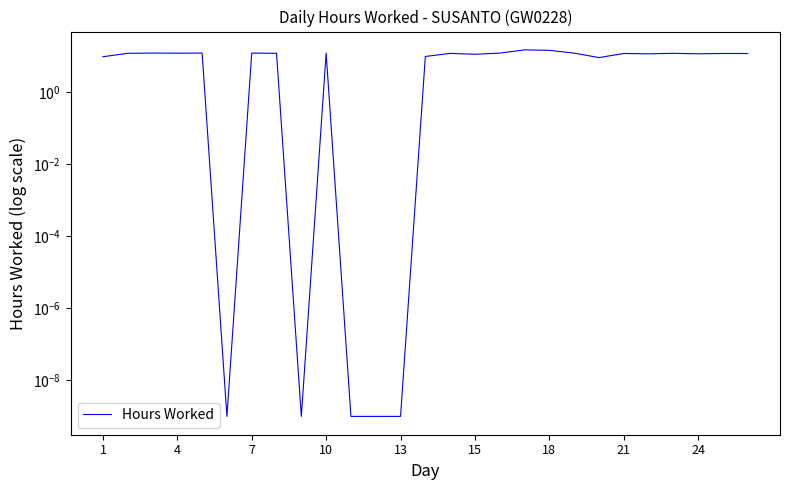

What is the difference between the maximum and minimum values?

14.6